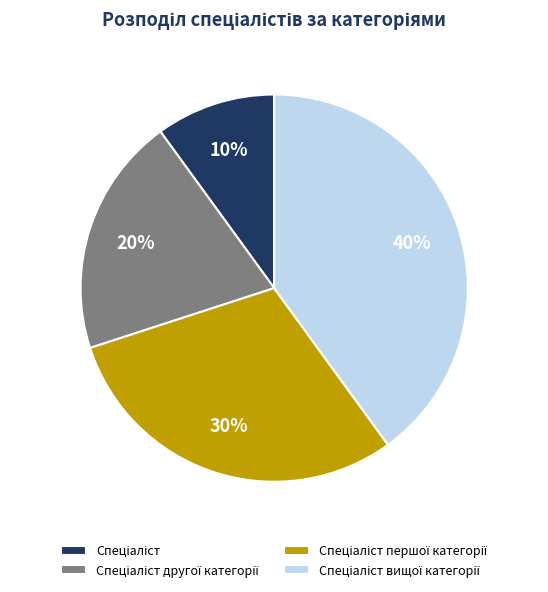

To the nearest percent, what is the difference between the largest and smallest slice percentages?

30%